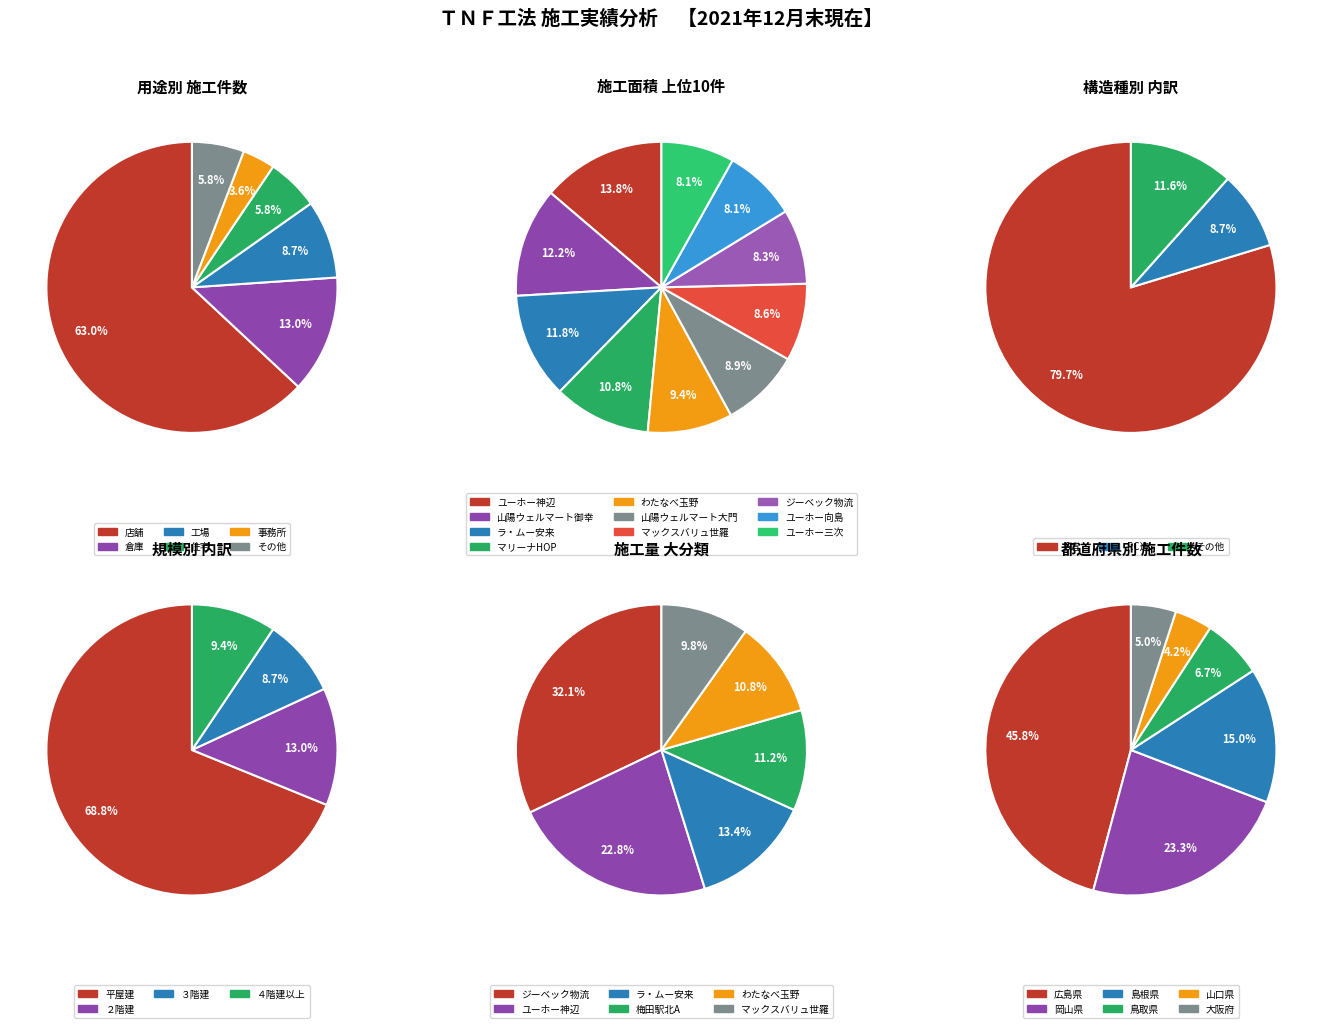

Count the number of slices in the pie.

6